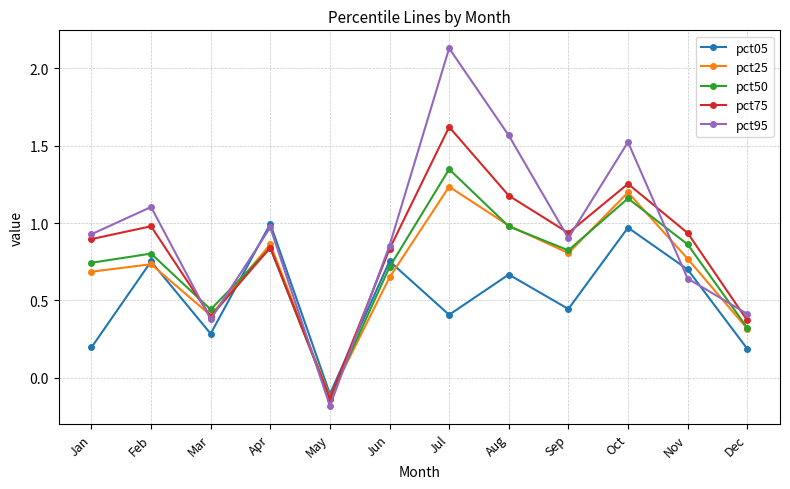

True or false: pct50 has more than 1 points higher than both neighbors.

True